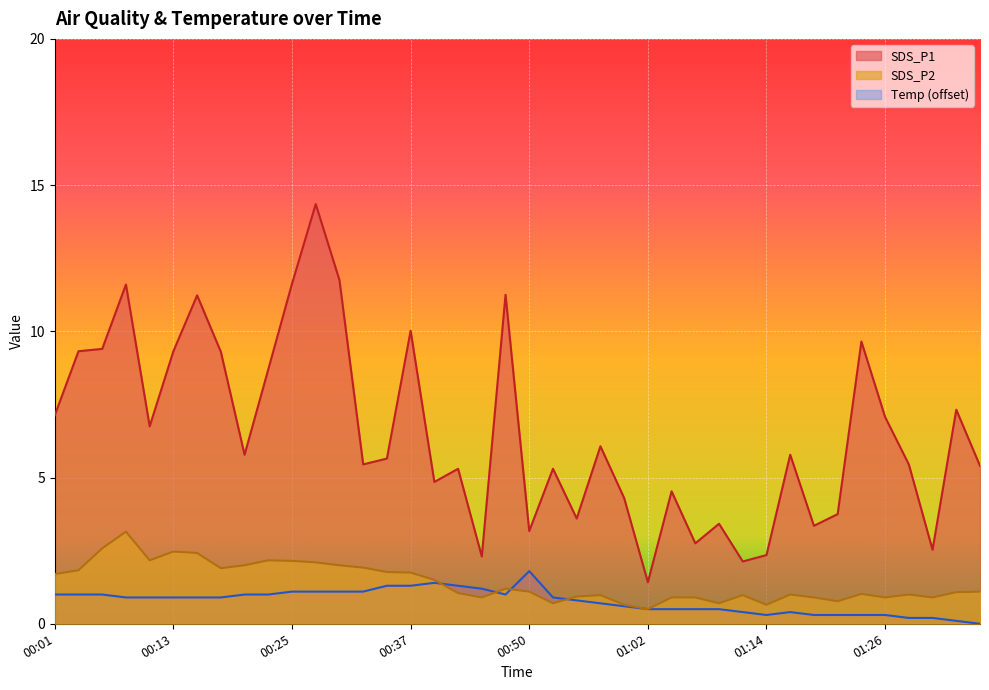

What is the label of the 37th point from the left?

01:28